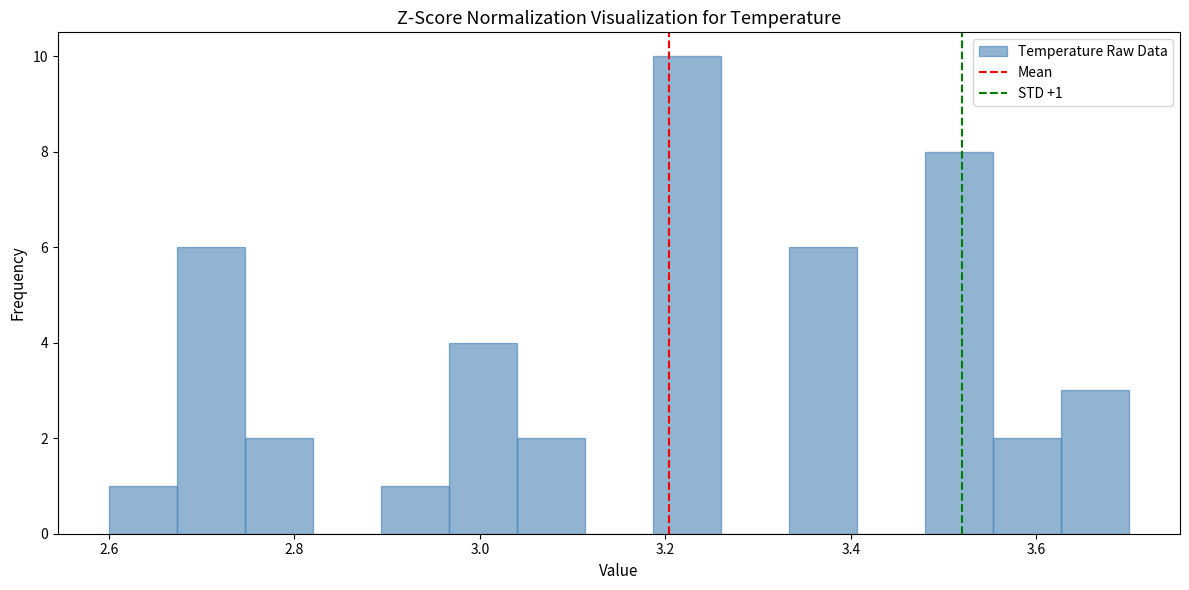

Around what value on the x-axis is the tallest bar? Give the approximate position of its centre, as read against the axis.

3.22